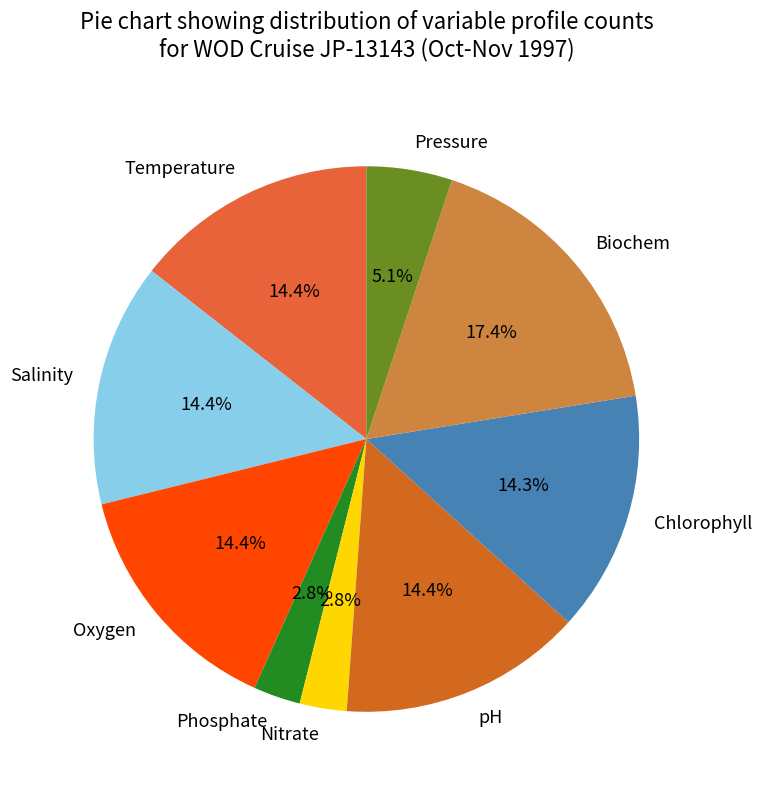

Which has a higher value, Biochem or pH?

Biochem